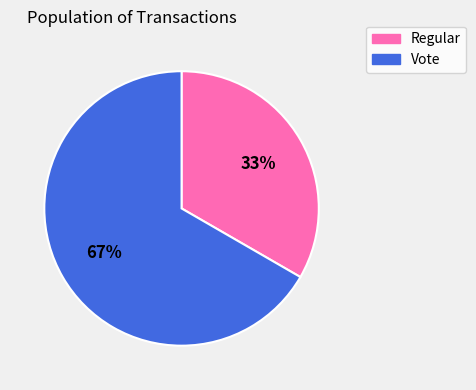

How many segments does this pie chart have?

2